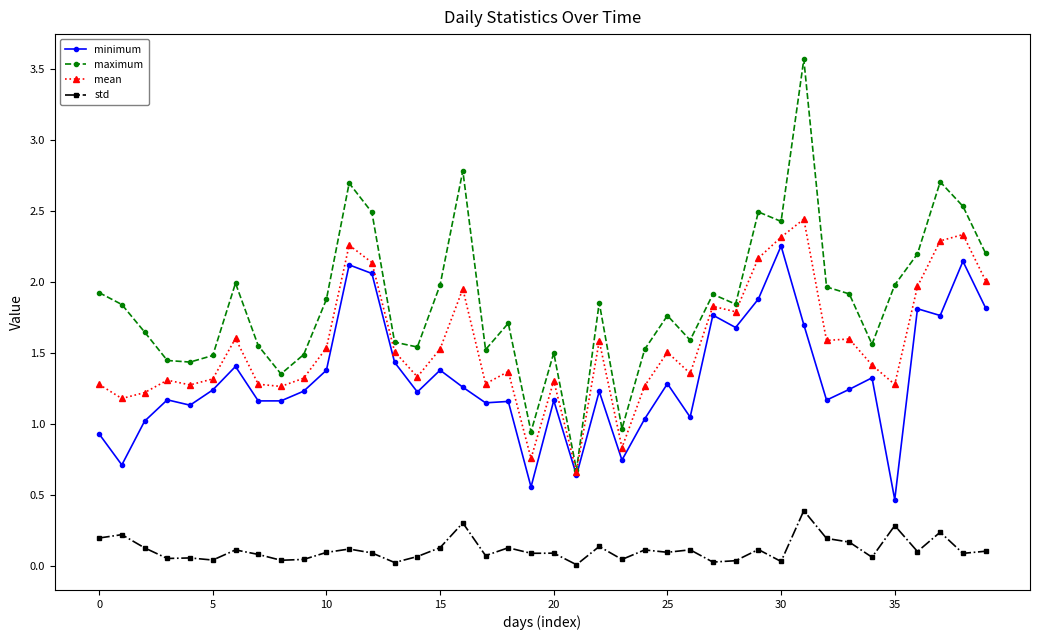

True or false: mean has more than 0 points higher than both neighbors.

True